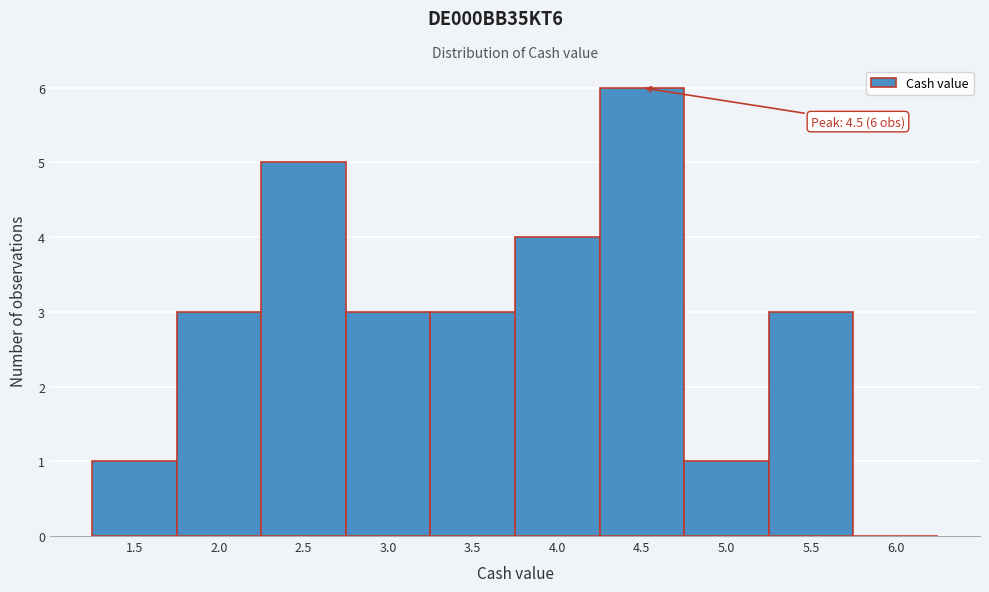

Reading left to right, what are all the values shown in this chart?

1.5=1	2.0=3	2.5=5	3.0=3	3.5=3	4.0=4	4.5=6	5.0=1	5.5=3	6.0=0